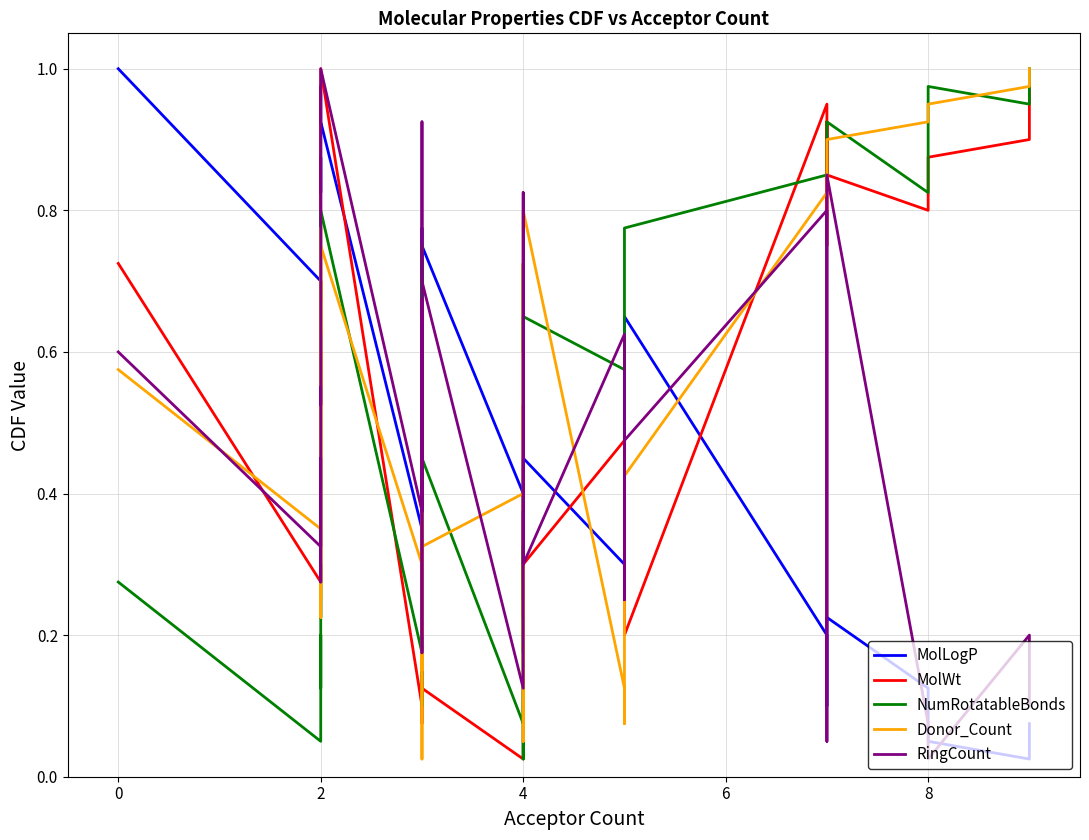

In MolWt, how many points are higher than both neighbors (excluding endpoints)?

10